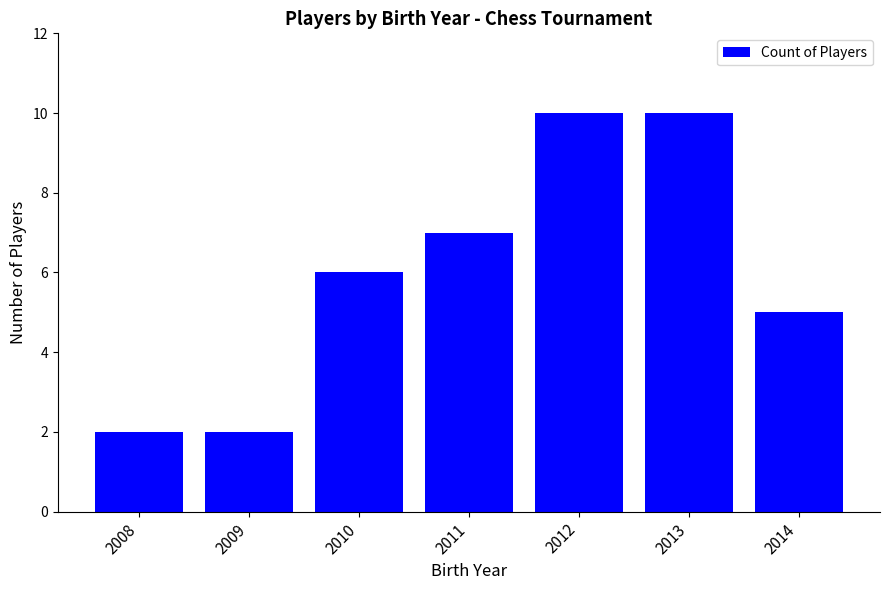

How many values are below 6?

3